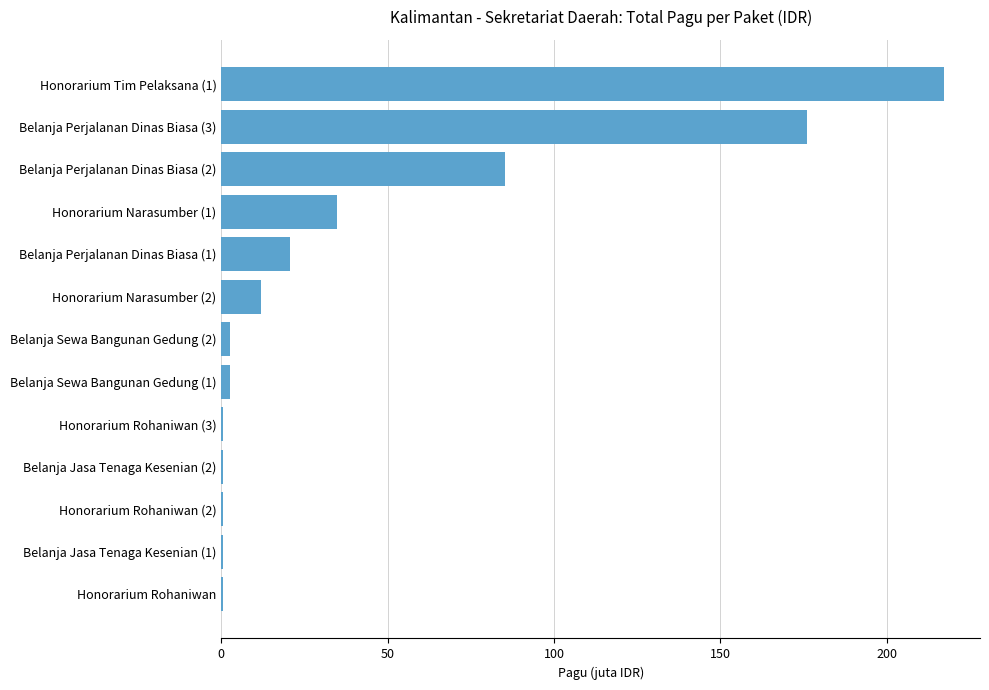

Are the bars horizontal?

Yes